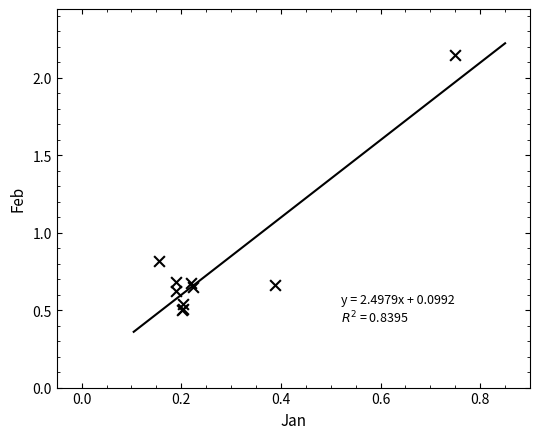

What Y value in the scatter plot is closest to 1?

0.8